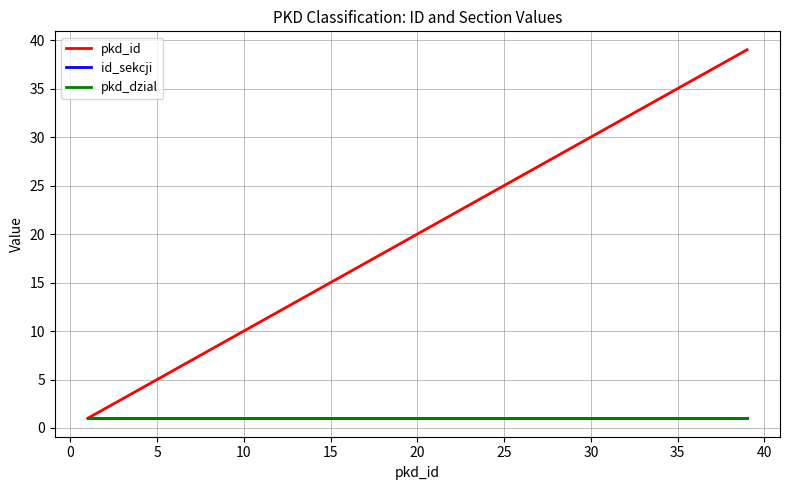

Does the chart display data point markers on the line(s)?

No